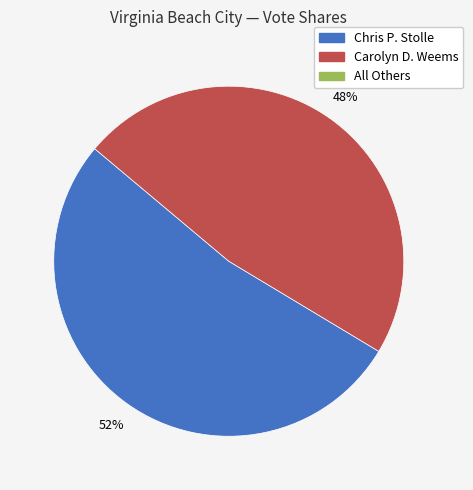

Does any single category account for the majority?

Yes